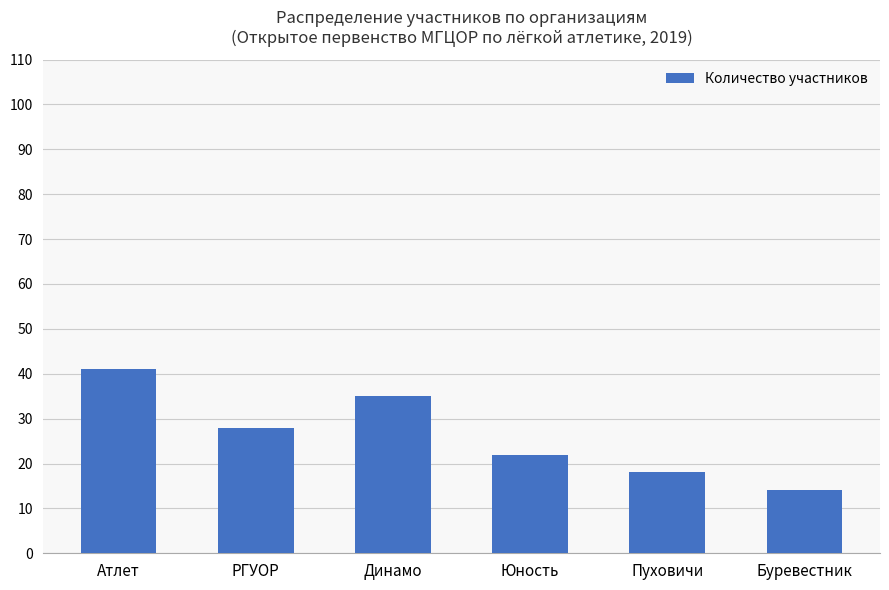

True or false: the data shows 31 at Юность.

False